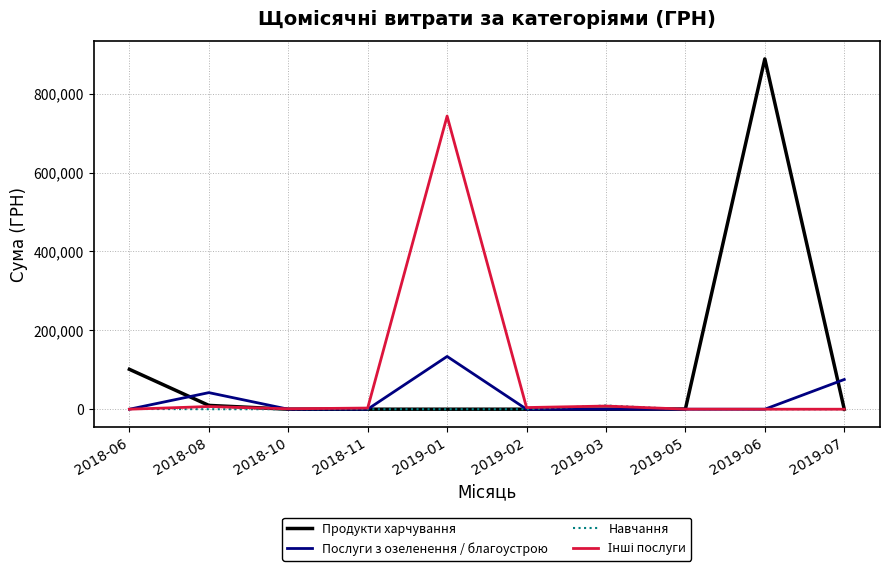

Which series has the largest total across all categories?

Продукти харчування